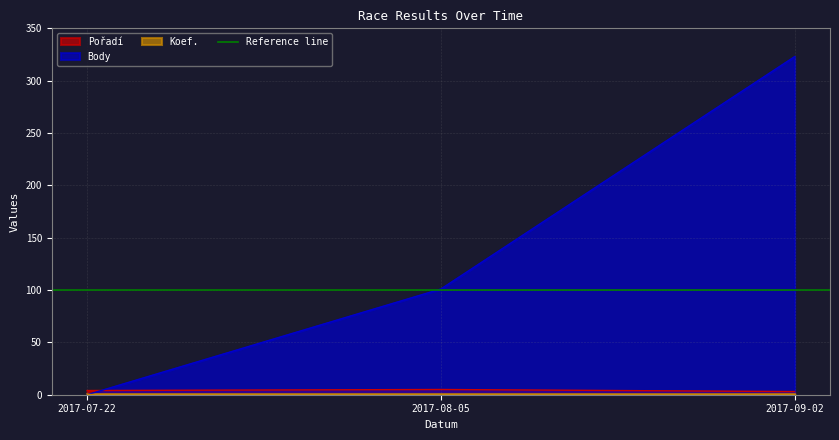

List the labels in order of Body value, smallest first.

2017-07-22, 2017-08-05, 2017-09-02